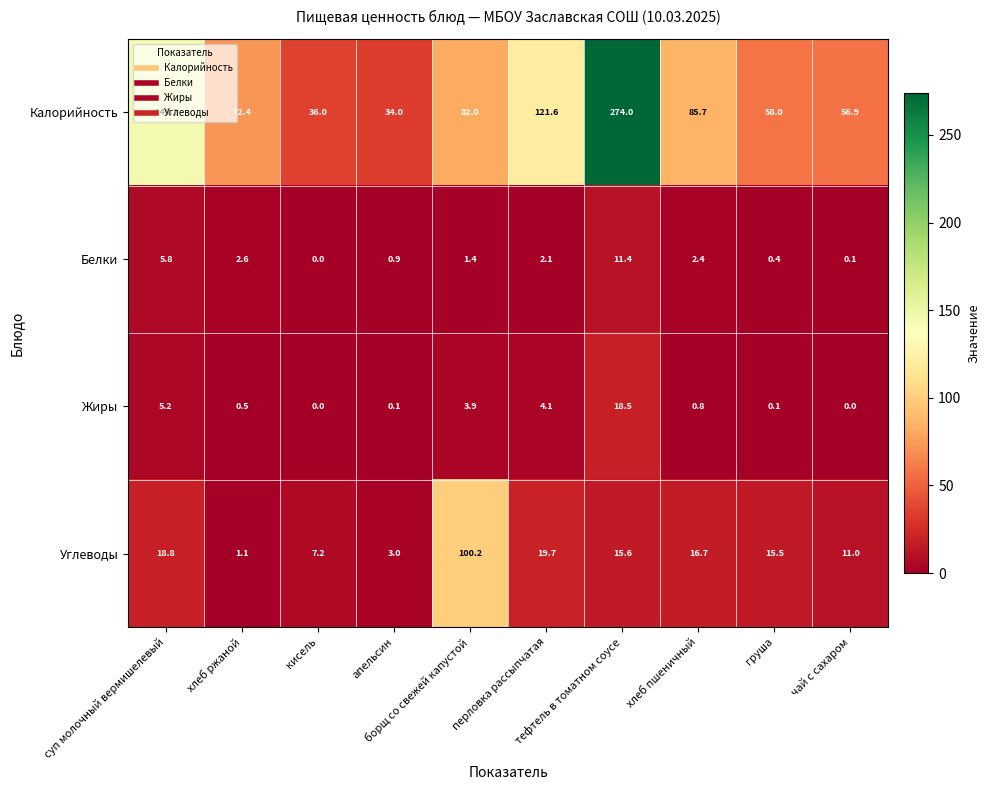

Rank the series by their maximum value, from lowest to highest.

Белки, Жиры, Углеводы, Калорийность